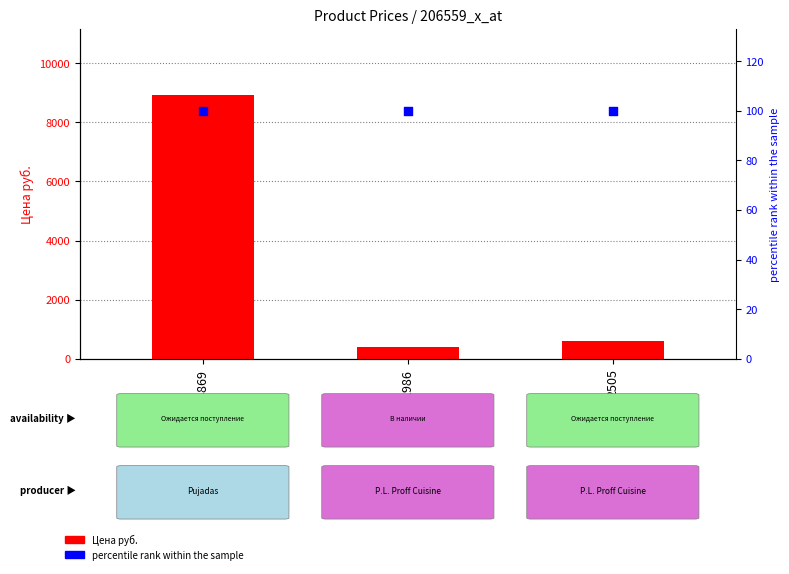

At which category is the sum across all series the highest?

14869